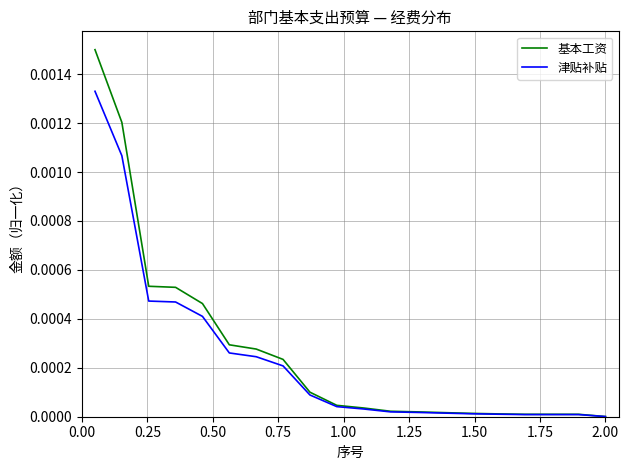

List the series in order of their peak value, lowest first.

津贴补贴, 基本工资